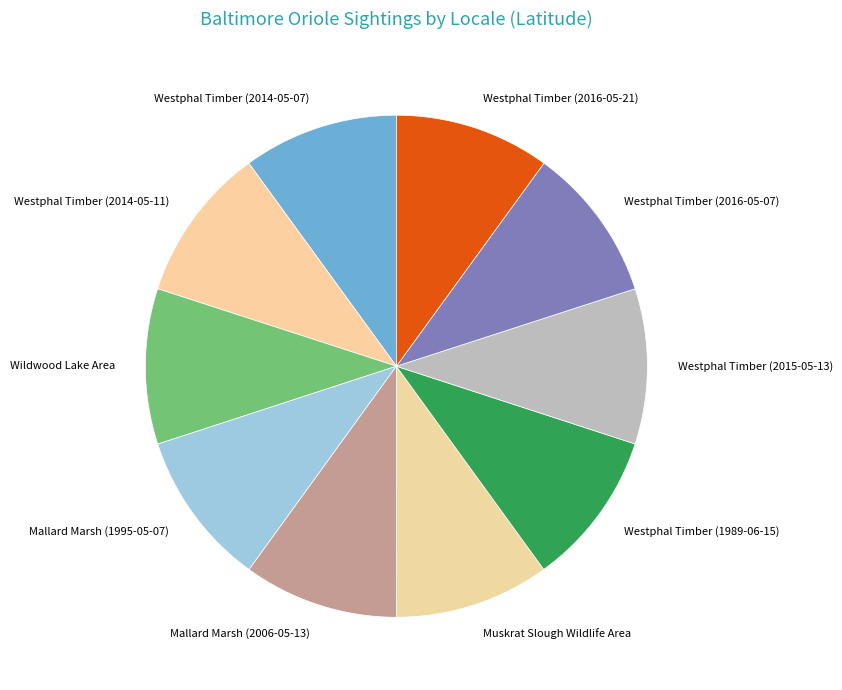

Count the number of slices in the pie.

10